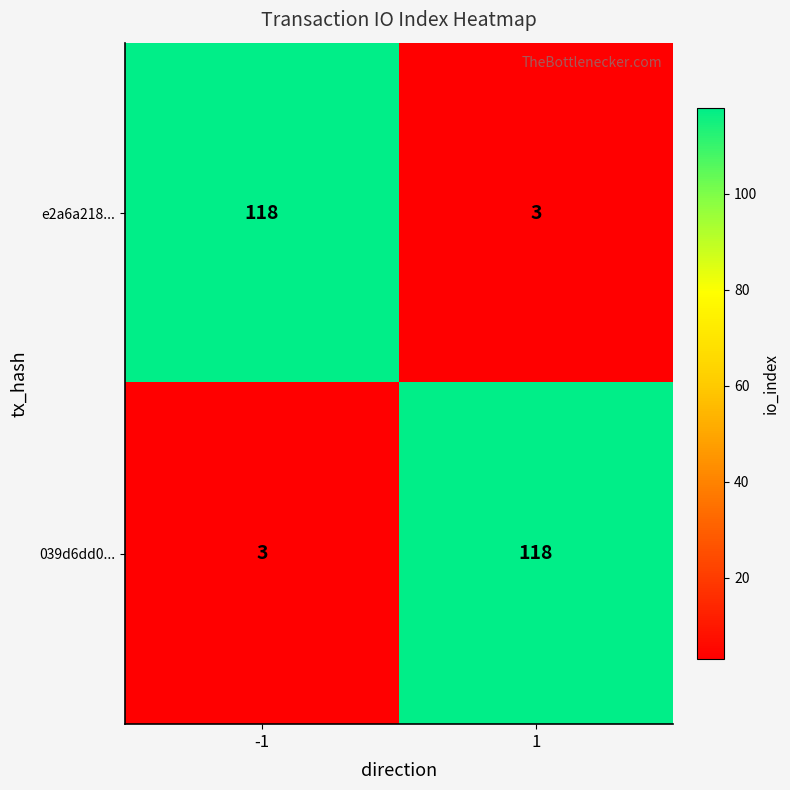

Reading left to right, list all the values displayed in this chart.

e2a6a218...: -1=118	1=3
039d6dd0...: -1=3	1=118